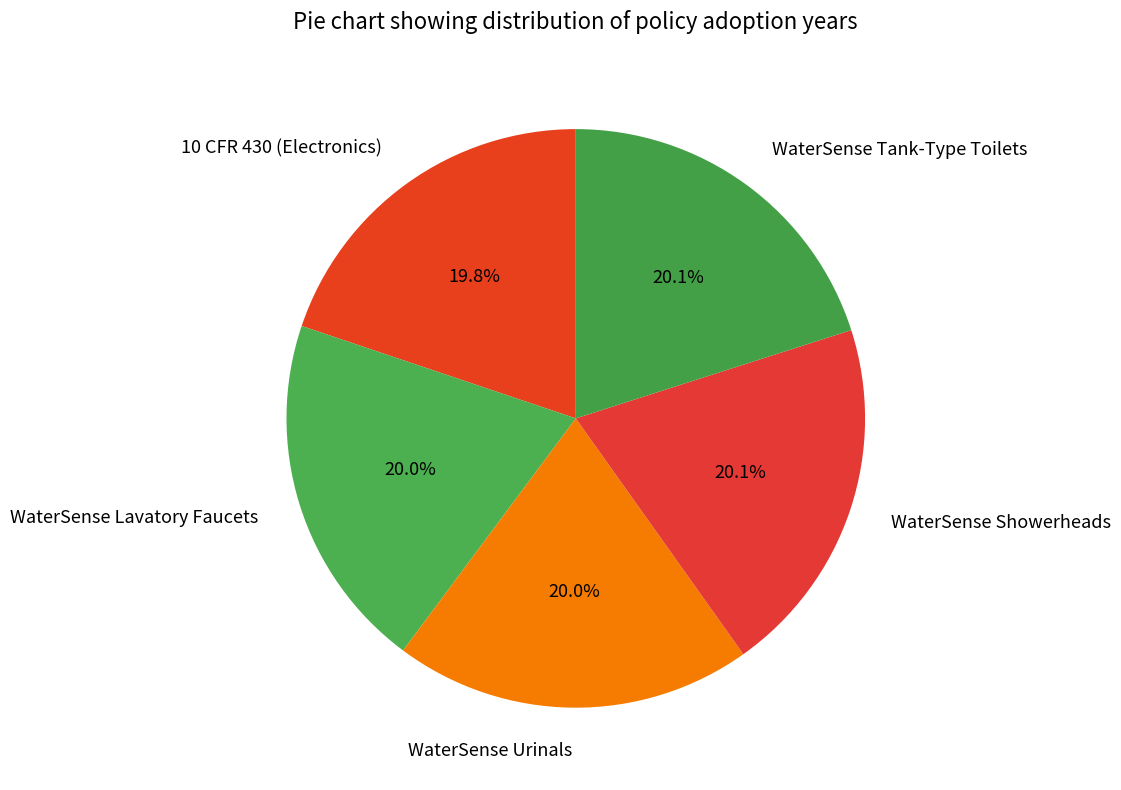

Is there any slice that represents more than half of the pie?

No